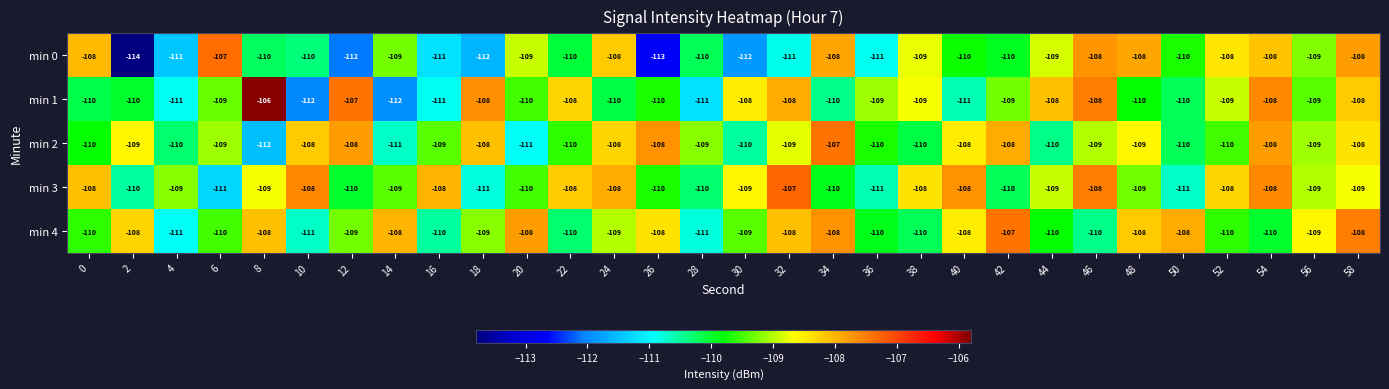

Which series has the largest range (max minus min)?

min 0